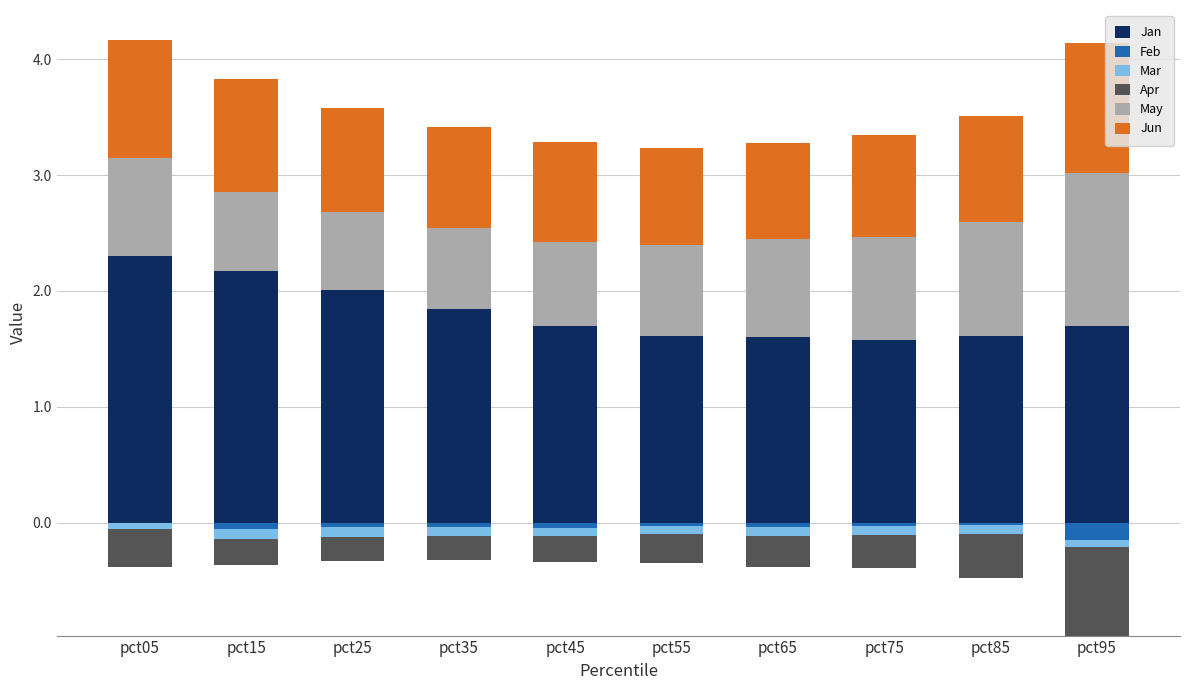

How many groups of bars are there?

10